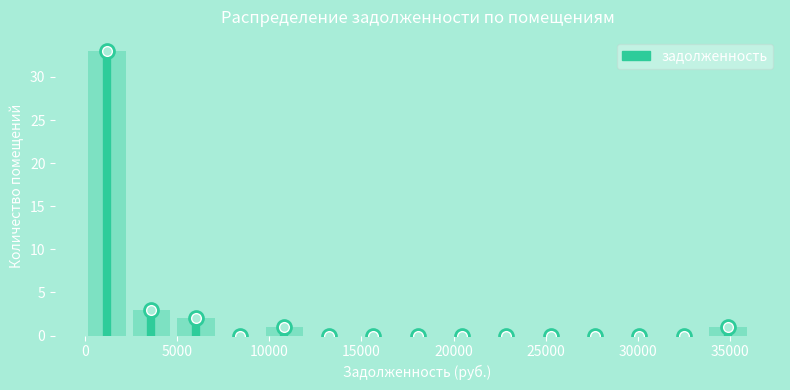

Reading left to right, list every bar in this chart as the range it spans on the x-axis followed by its height. Neither the bar edges nor the heights are printed on the chart, so give them approximately, as read against the axes.

0 to 2500: 33
2500 to 5000: 3
5000 to 7000: 2
7000 to 9500: 0
9500 to 12000: 1
12000 to 14500: 0
14500 to 17000: 0
17000 to 19000: 0
19000 to 21500: 0
21500 to 24000: 0
24000 to 26500: 0
26500 to 29000: 0
29000 to 31500: 0
31500 to 33500: 0
33500 to 36000: 1